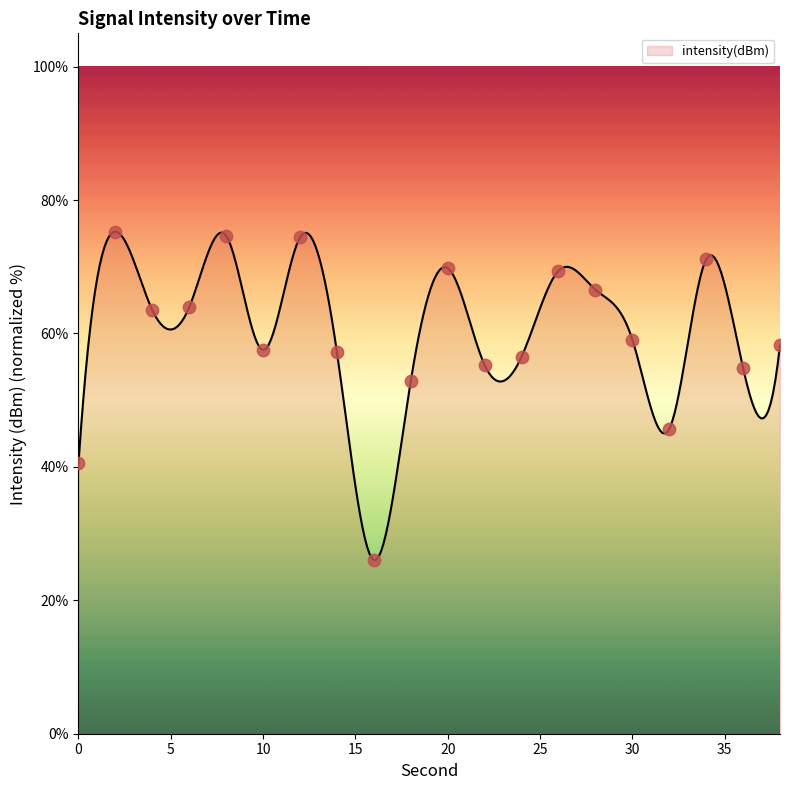

Approximately how many times larger is the value at 16 compared to 18?

0.5